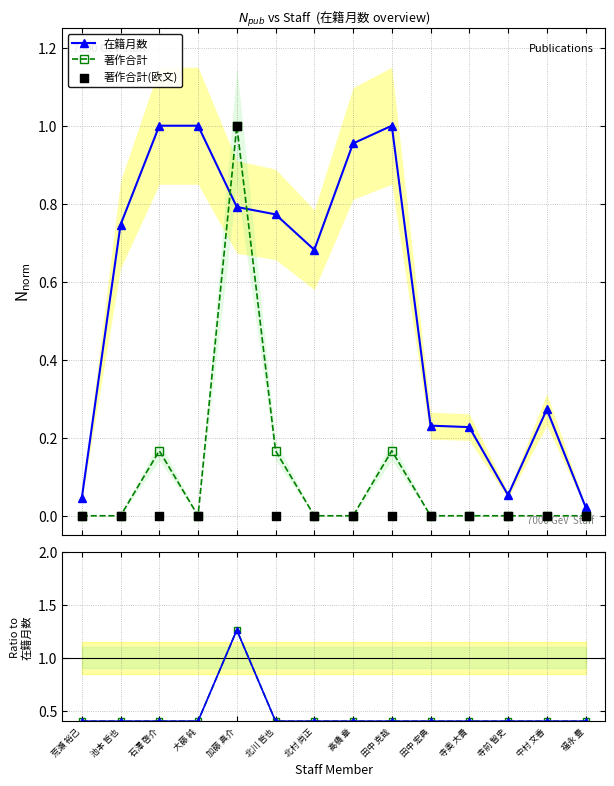

What are all the series names shown in the legend?

在籍月数, 著作合計, 著作合計(欧文)